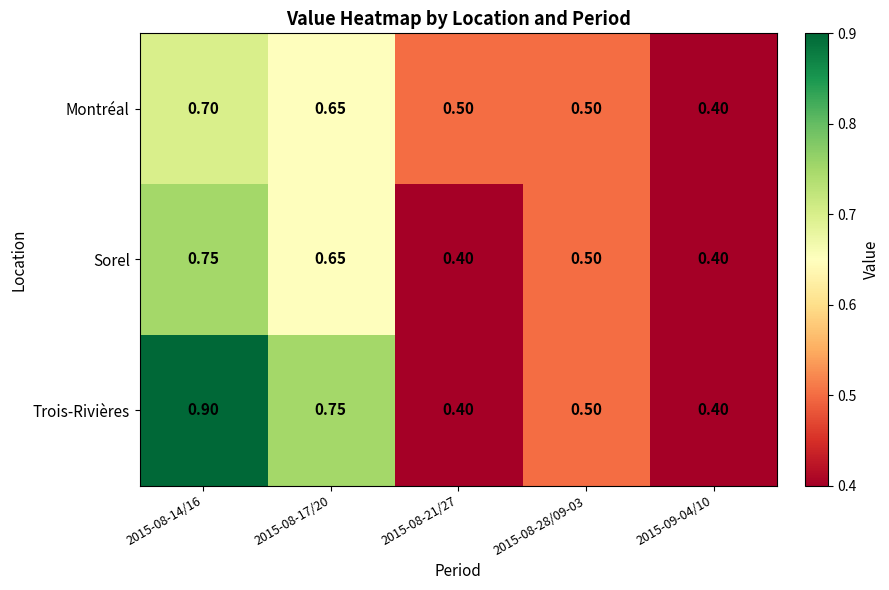

Is the value of Montréal at 2015-08-28/09-03 greater than the value of Sorel at 2015-08-21/27?

Yes